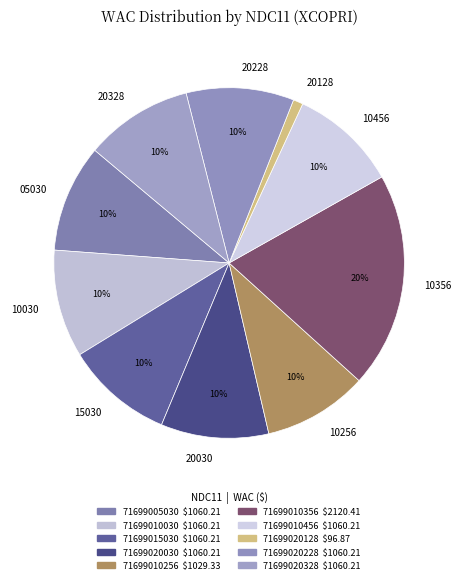

Is there any slice that represents more than half of the pie?

No